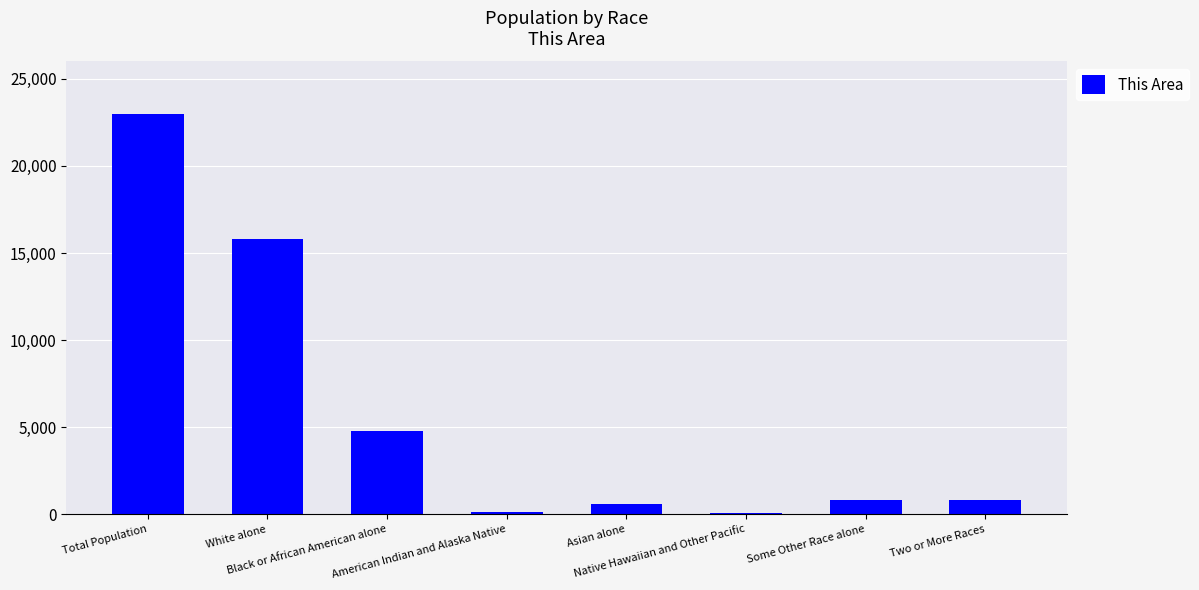

What is the greatest value displayed?

22979